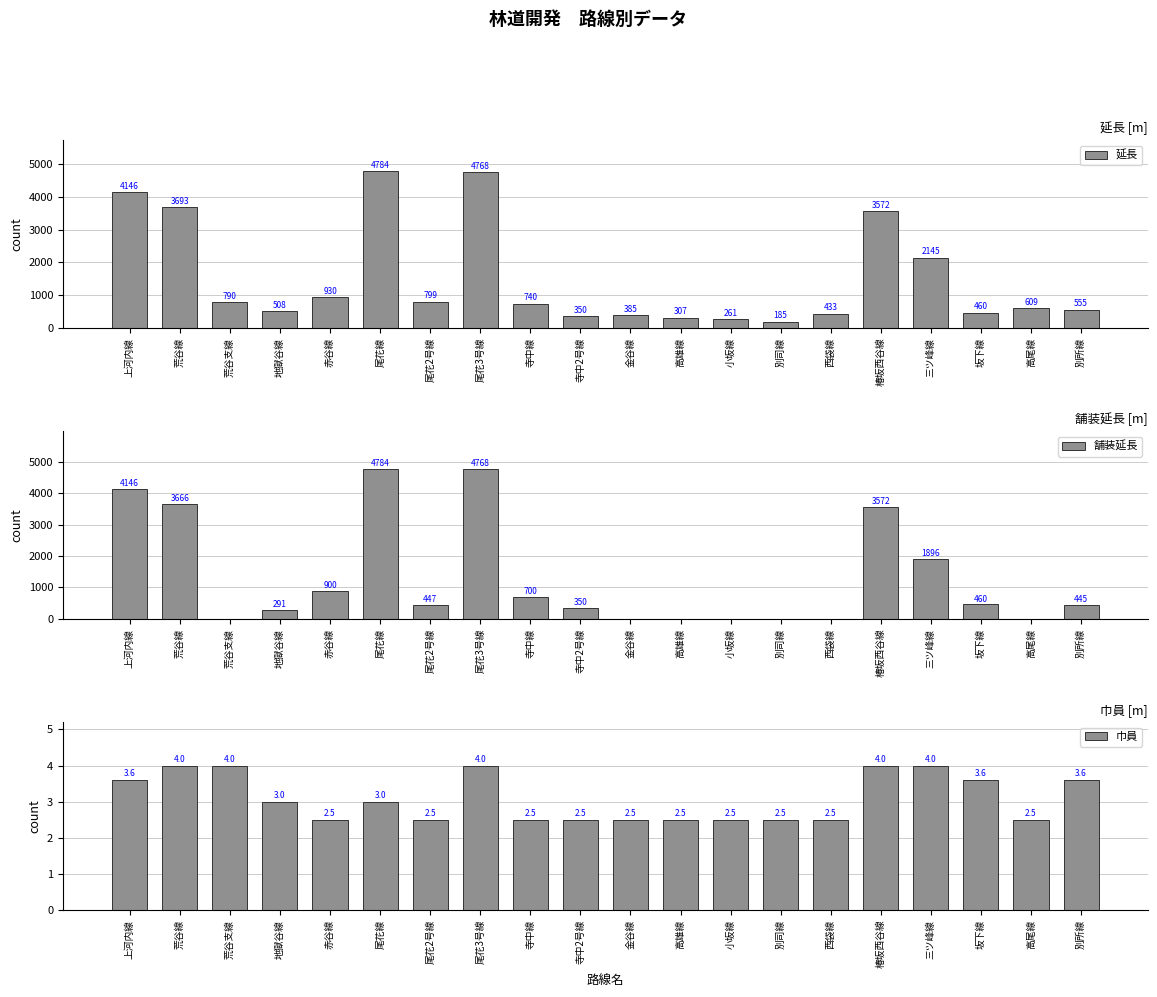

True or false: 巾員 has a value of 1.0 at 金谷線.

False